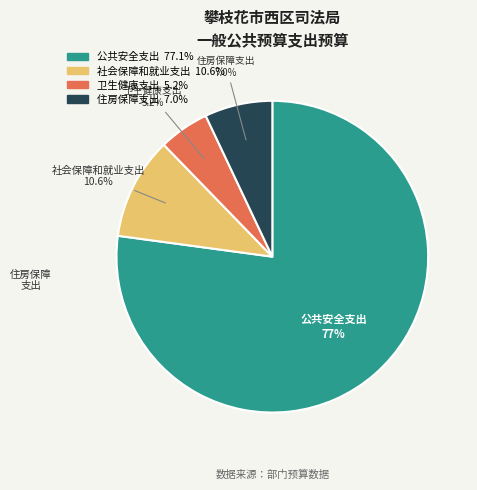

What is the total percentage of 社会保障和就业支出 and 卫生健康支出?

15.8%